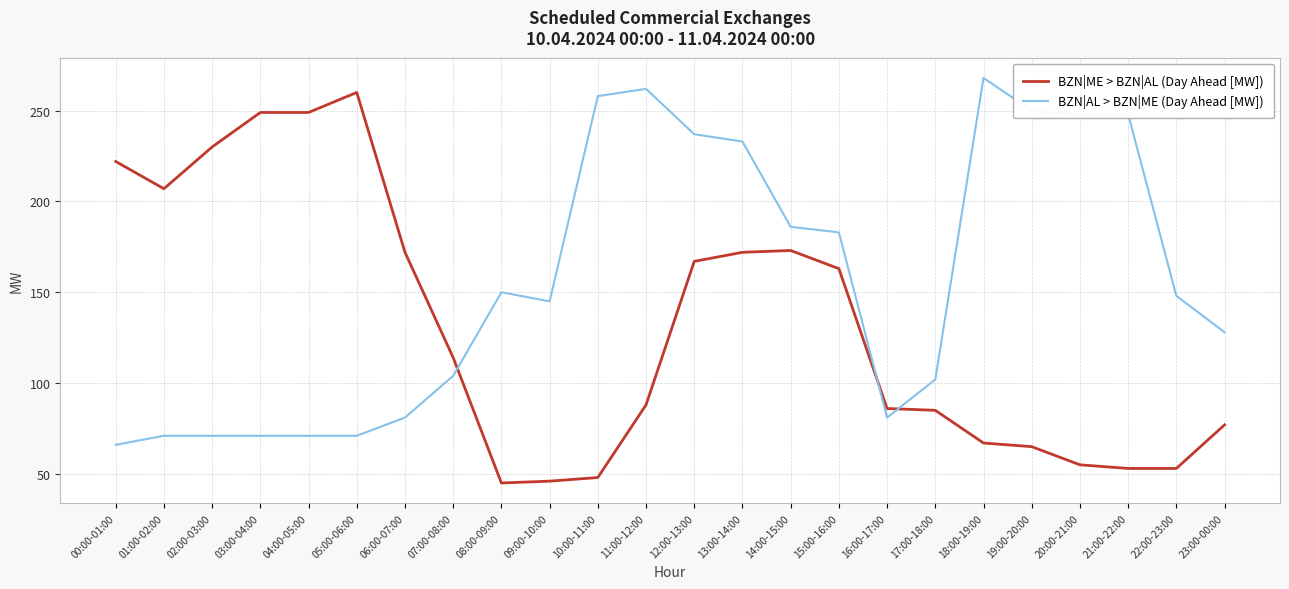

What position from the right is 00:00-01:00?

24